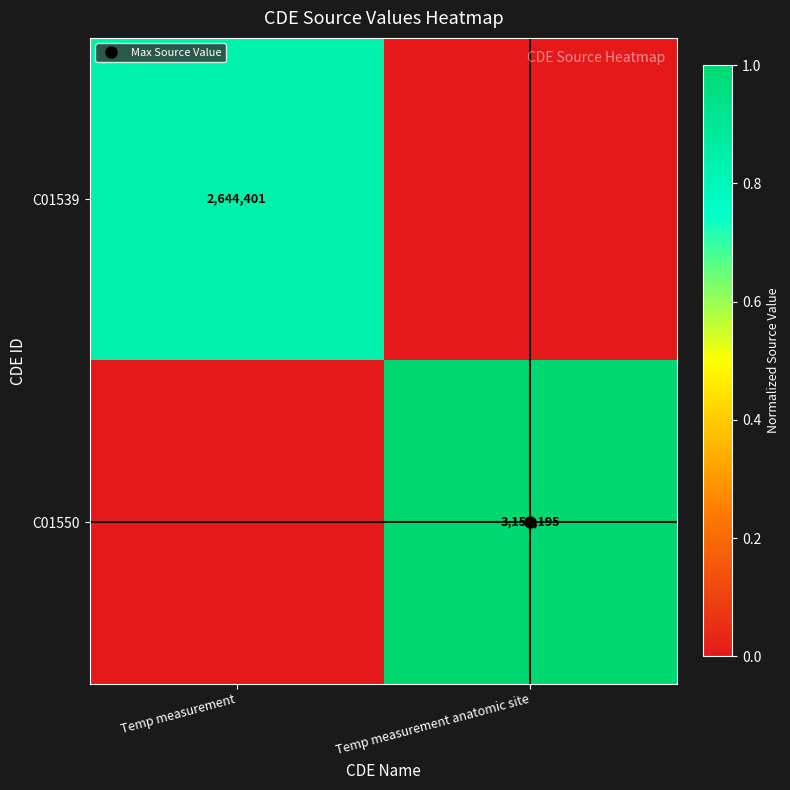

How many values in the C01539 series exceed 0?

1